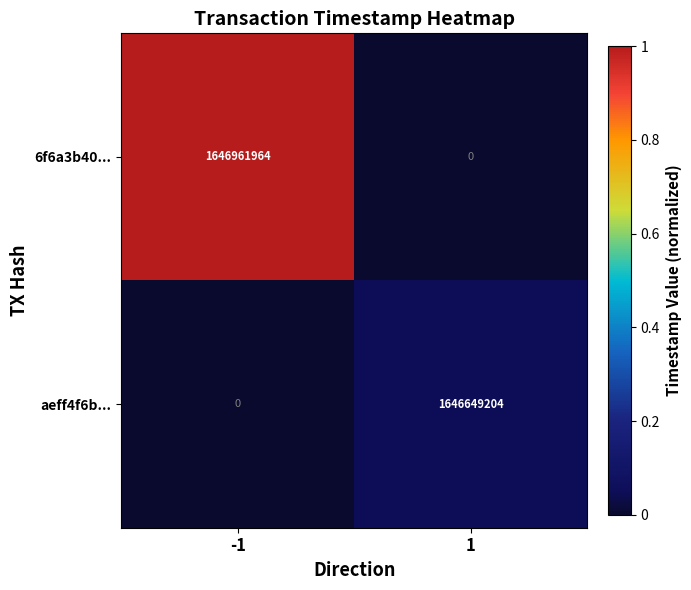

True or false: aeff4f6b... has a value of 1646649204 at 1.

True